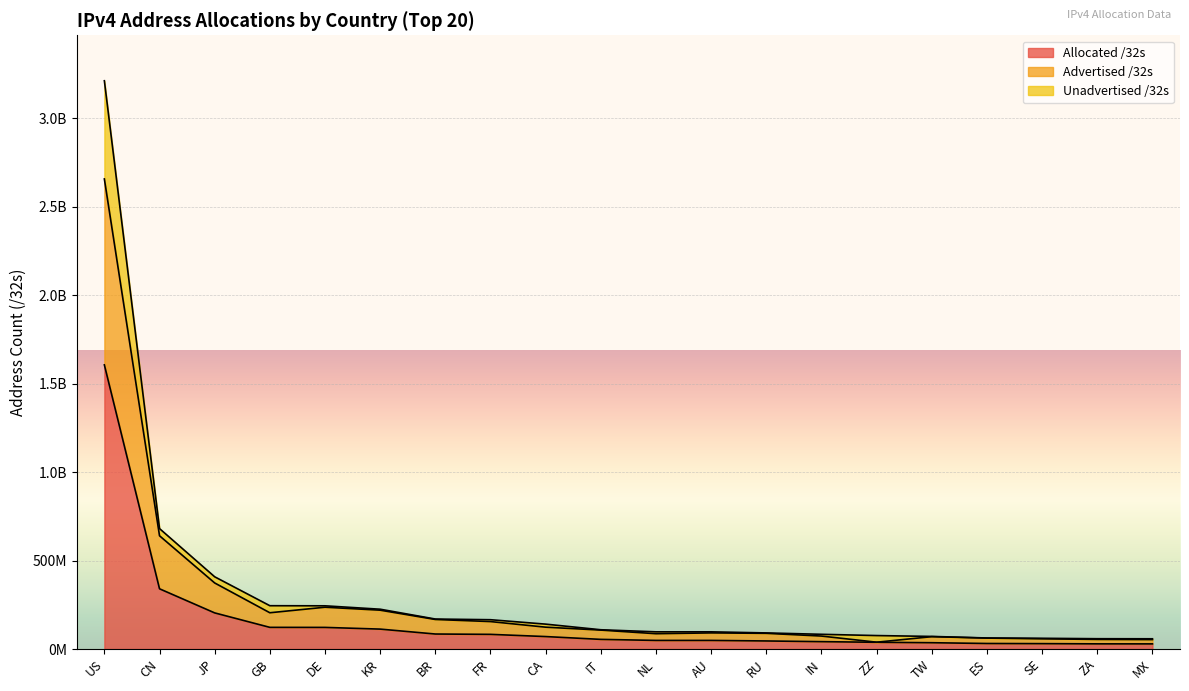

At JP, list the series in order from smallest to largest.

Allocated /32s, Advertised /32s, Unadvertised /32s